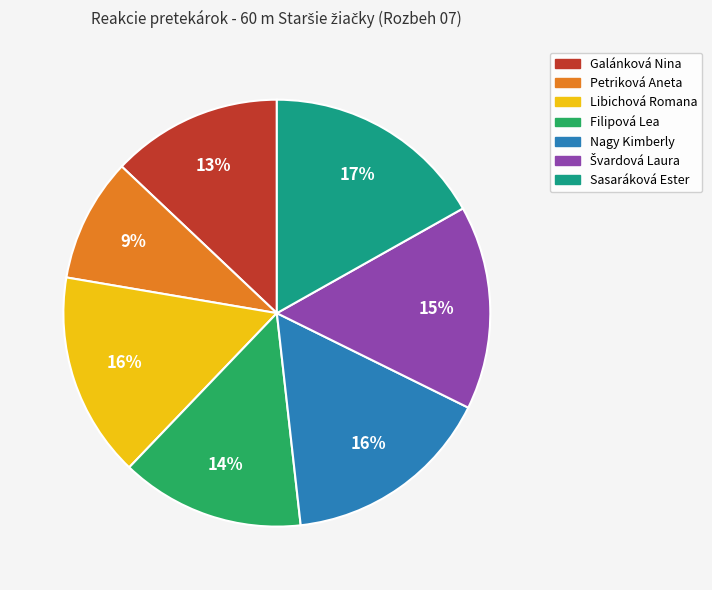

Is Nagy Kimberly the majority of the pie?

No